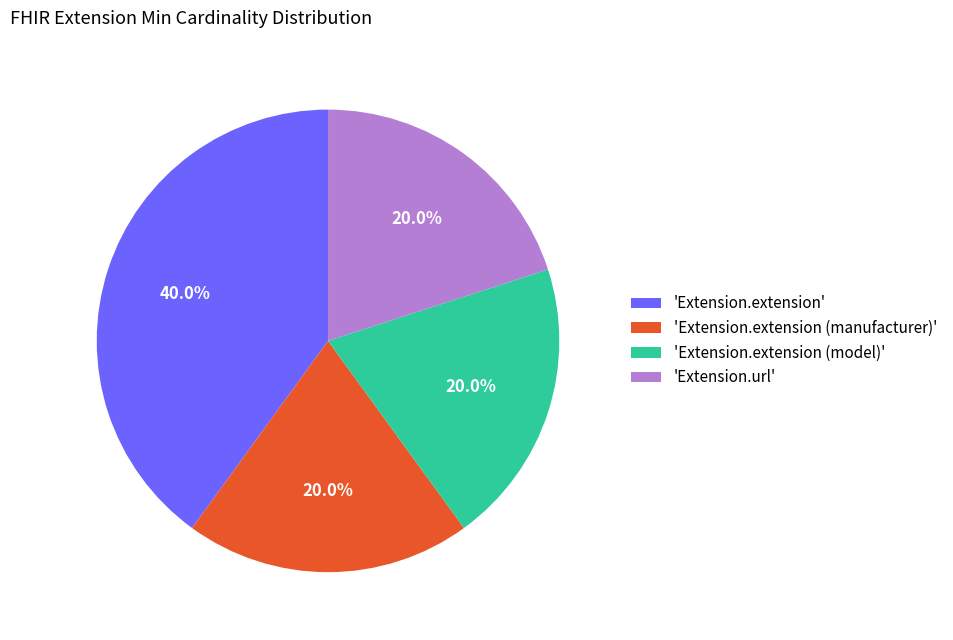

Does 'Extension.extension (model)' account for over 50% of the chart?

No